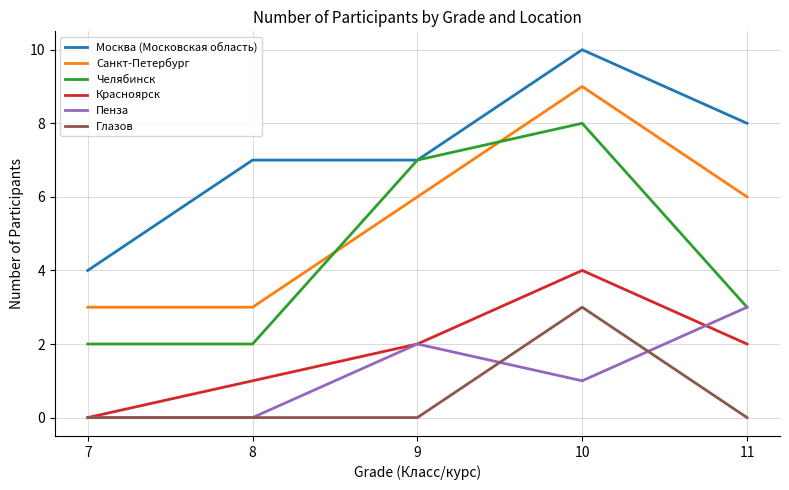

At 10, list the series in order from largest to smallest.

Москва (Московская область), Санкт-Петербург, Челябинск, Красноярск, Глазов, Пенза